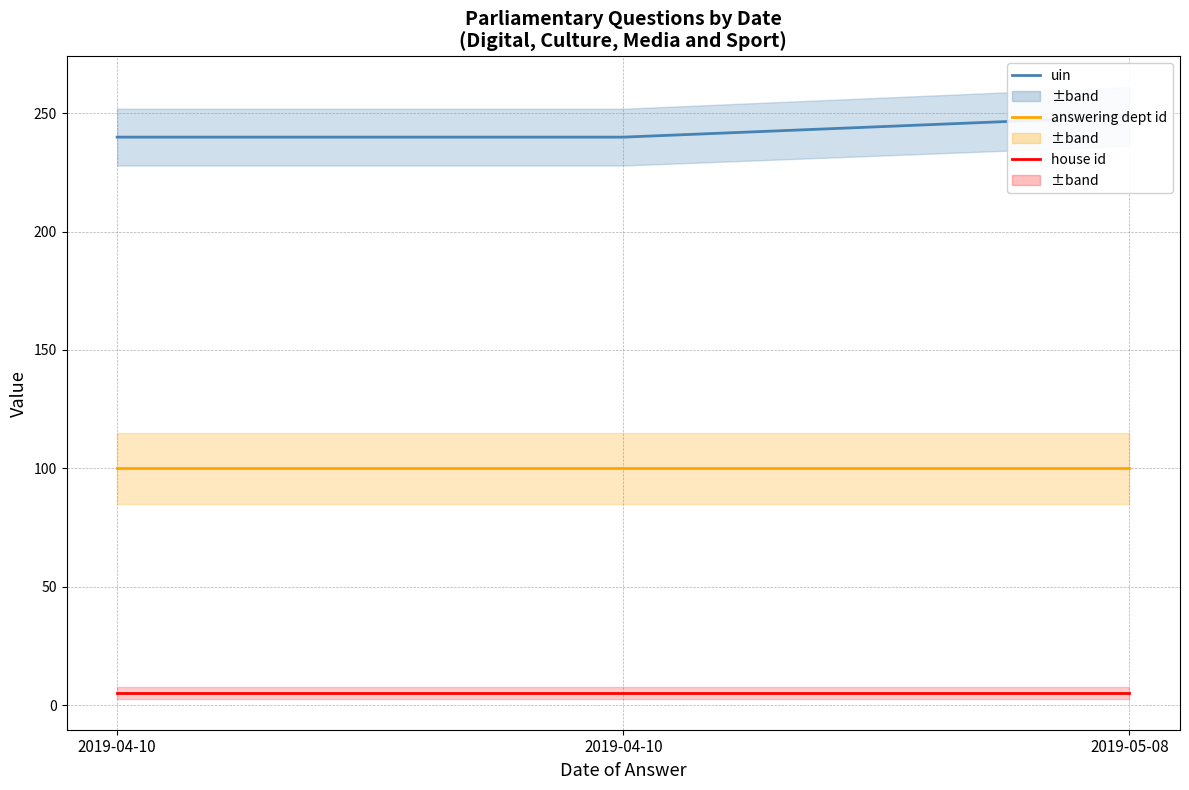

What is the minimum value shown in the chart?

5.0